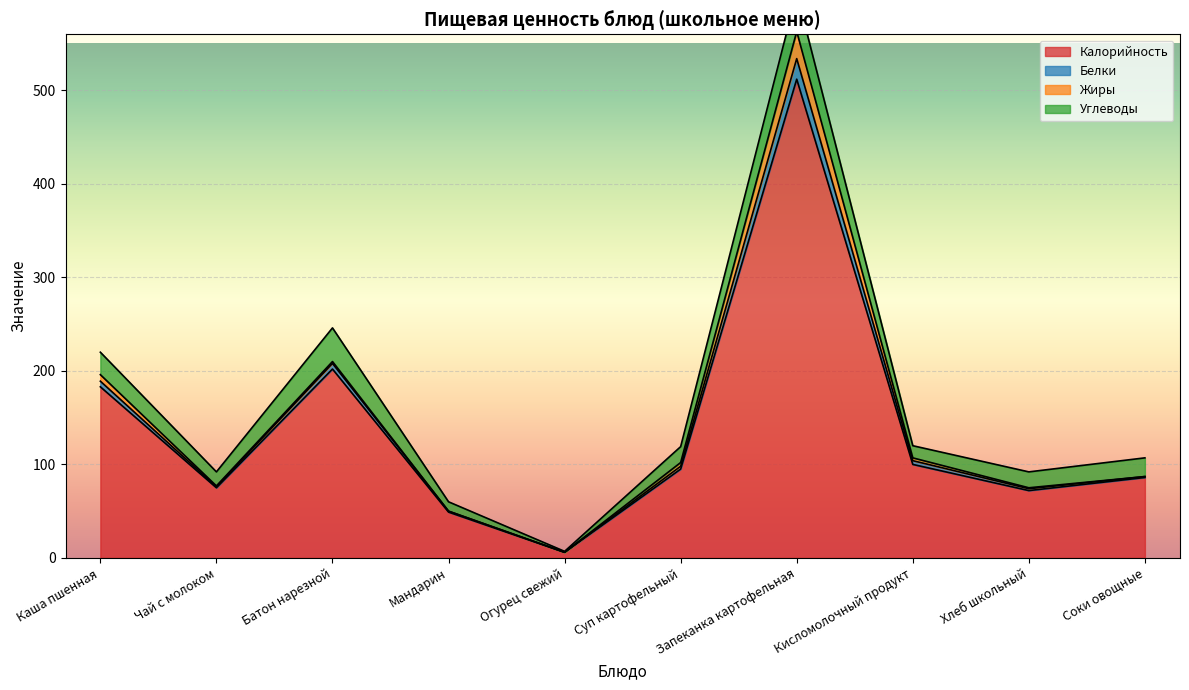

What value does the Калорийность series have at Запеканка картофельная?

512